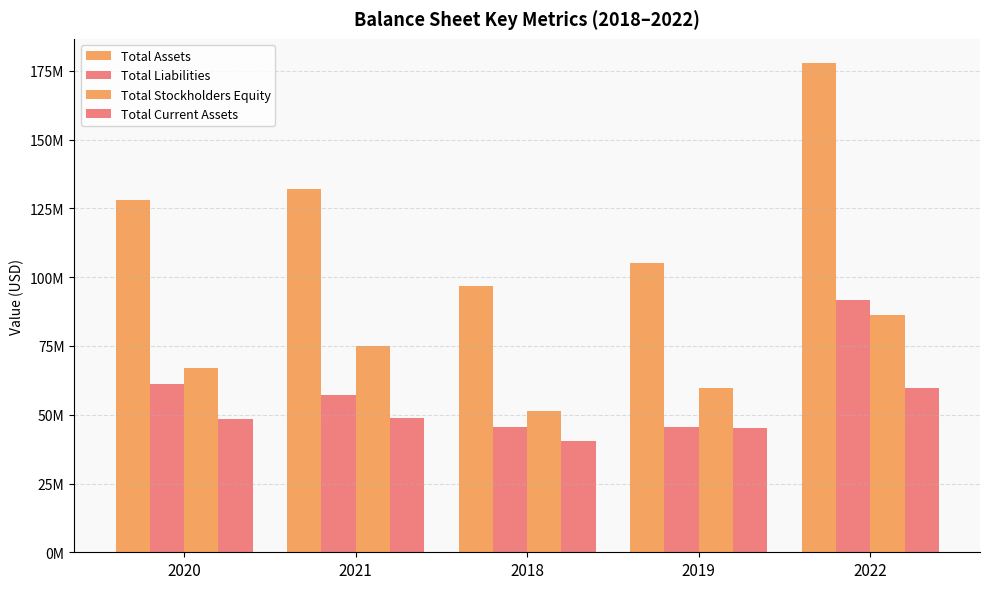

Reading left to right, list all the values displayed in this chart.

Total Assets: 128122000	132116000	96822000	105230000	177762000
Total Liabilities: 61035000	57038000	45474000	45600000	91586000
Total Stockholders Equity: 67087000	75078000	51348000	59630000	86176000
Total Current Assets: 48460000	48928000	40513000	45006000	59704000